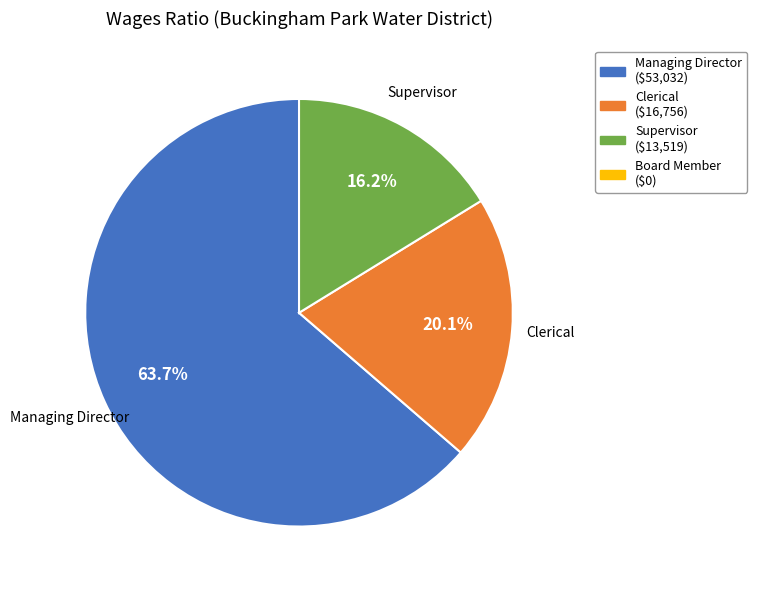

Is there a majority slice in this chart?

Yes